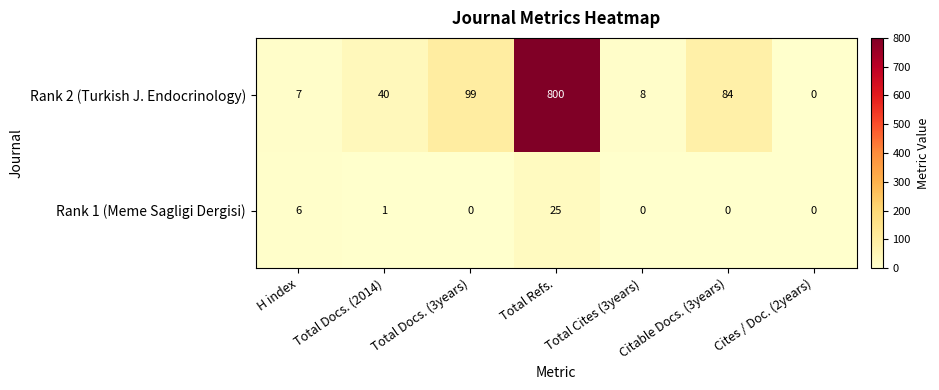

What is the spread (max minus min) of values at Citable Docs. (3years)?

84